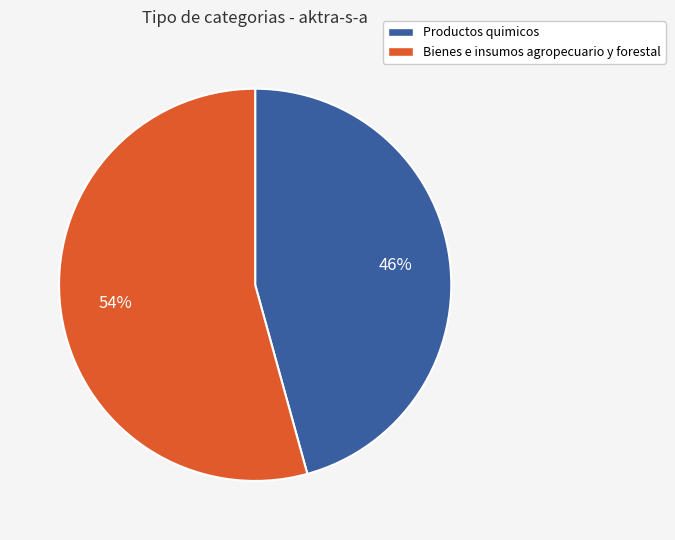

To the nearest percent, what is the combined percentage of Bienes e insumos agropecuario y forestal and Productos quimicos?

100%